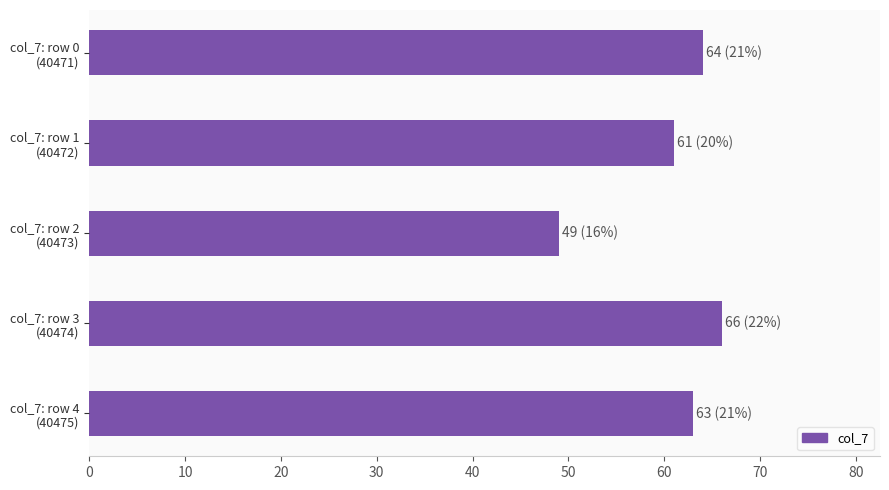

Which category has the lowest value across all series?

col_7: row 2
(40473)